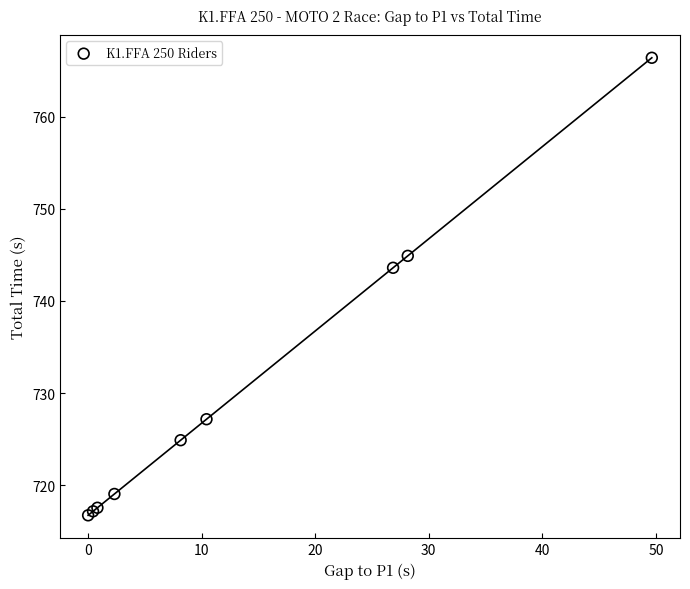

What Y value in the scatter plot is closest to 741?

743.6